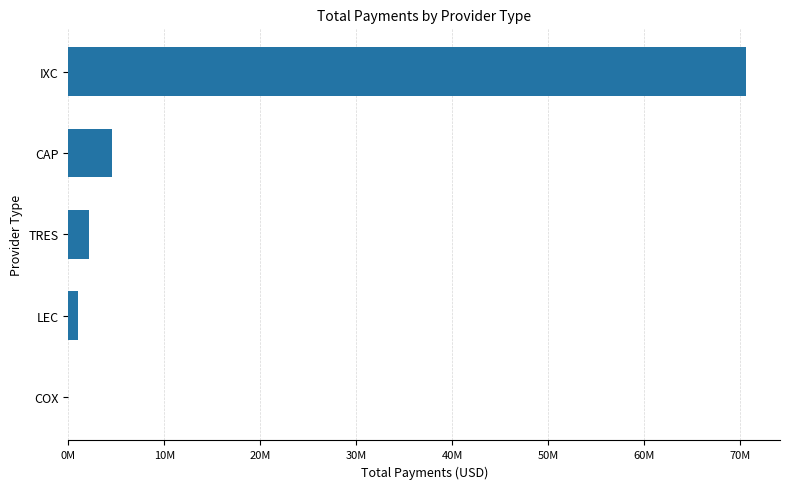

What is the smallest value displayed?

404.0